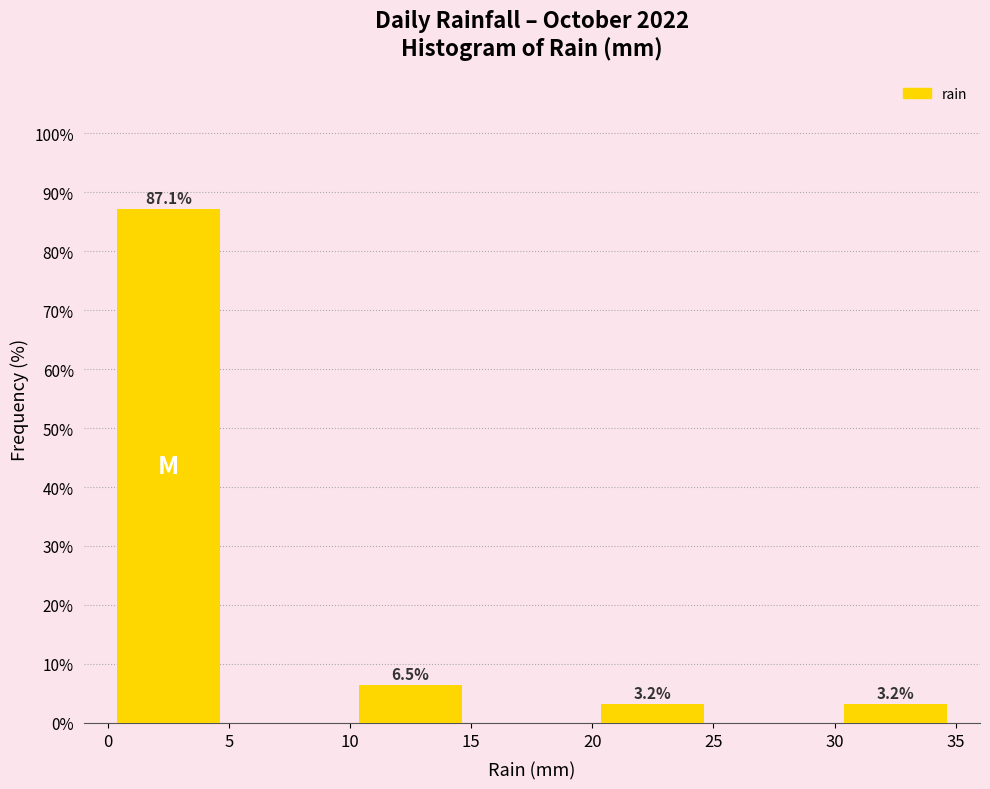

Over which range of the x-axis is the bar tallest?

0 to 5